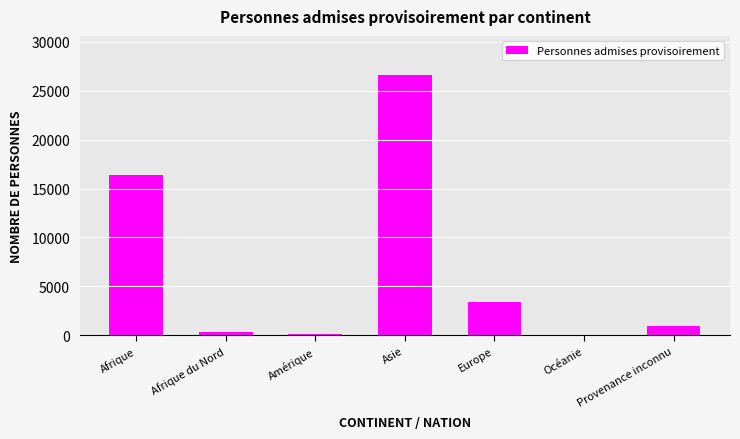

Where does the data first go above 908?

Afrique